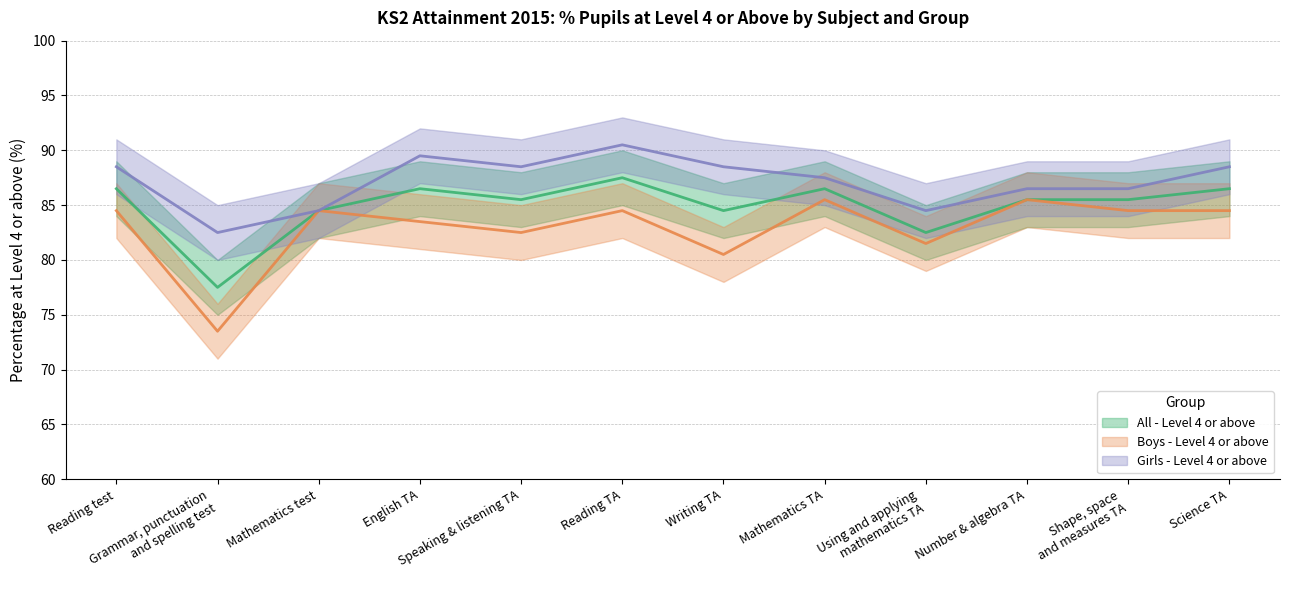

What is the minimum value for Girls - Level 4 or above?

82.5